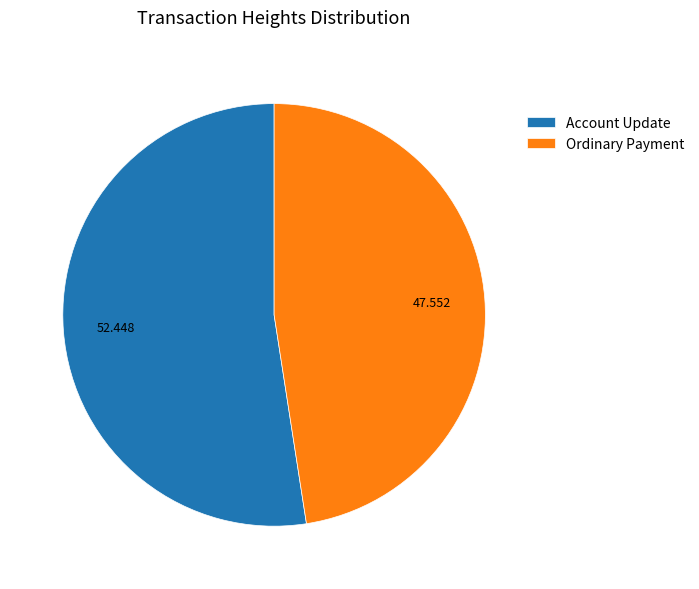

How many slices are in this pie chart?

2